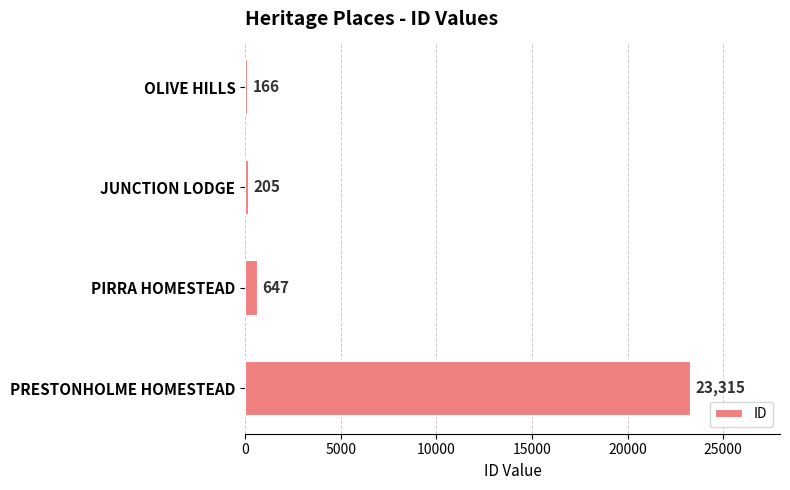

At which category does the chart reach its peak across all series?

PRESTONHOLME HOMESTEAD